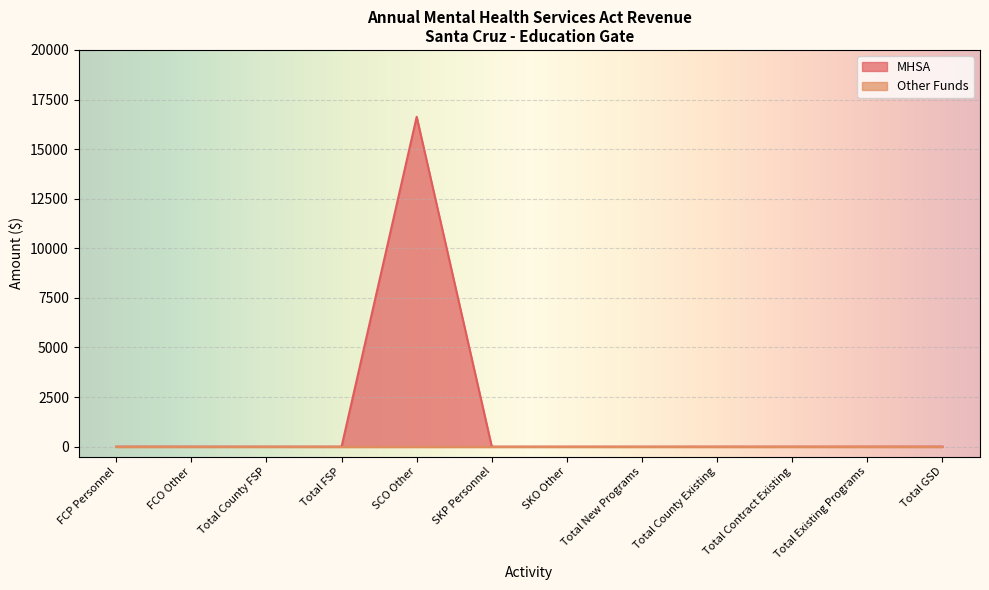

What is the label of the 8th point from the right?

SCO Other